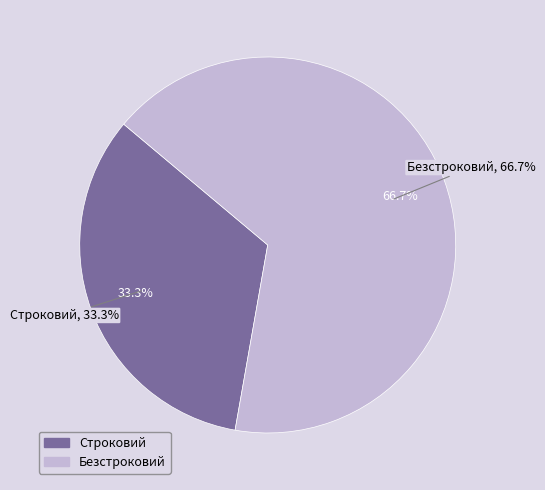

How many segments does this pie chart have?

2